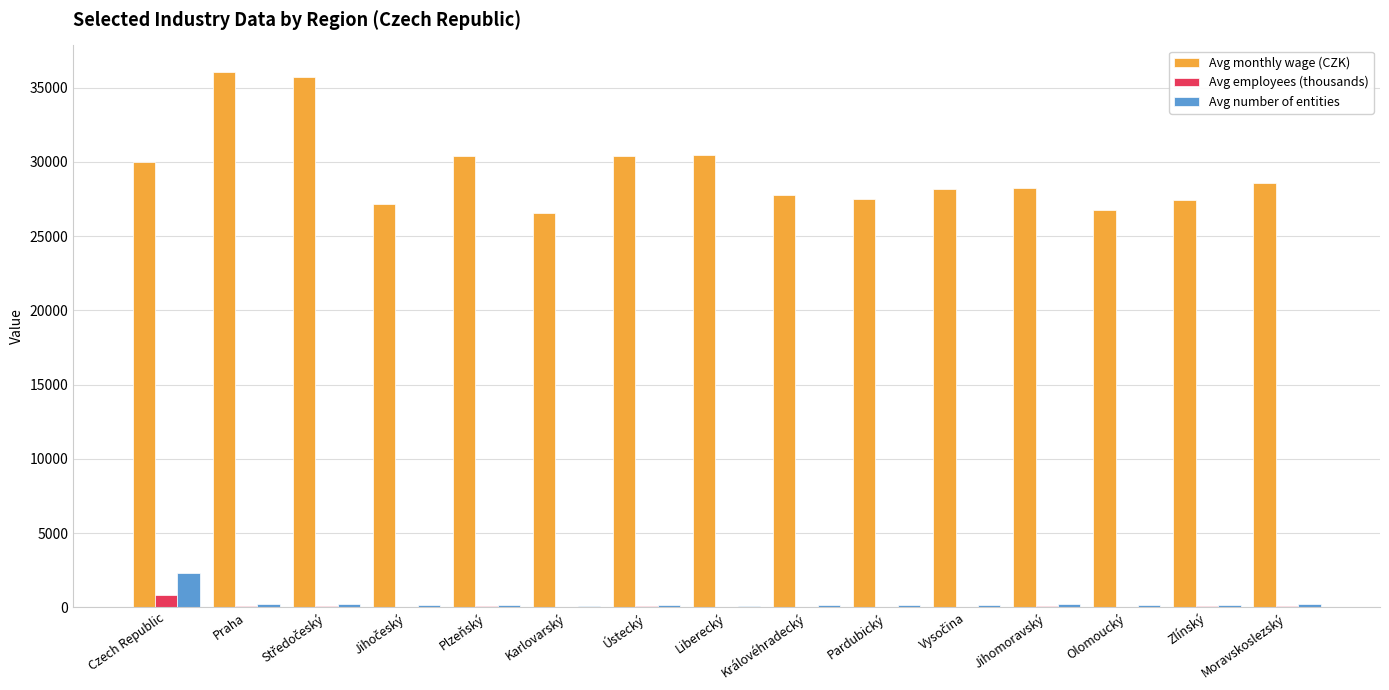

The Avg monthly wage (CZK) series shows 19335.3 at Moravskoslezský. True or false?

False